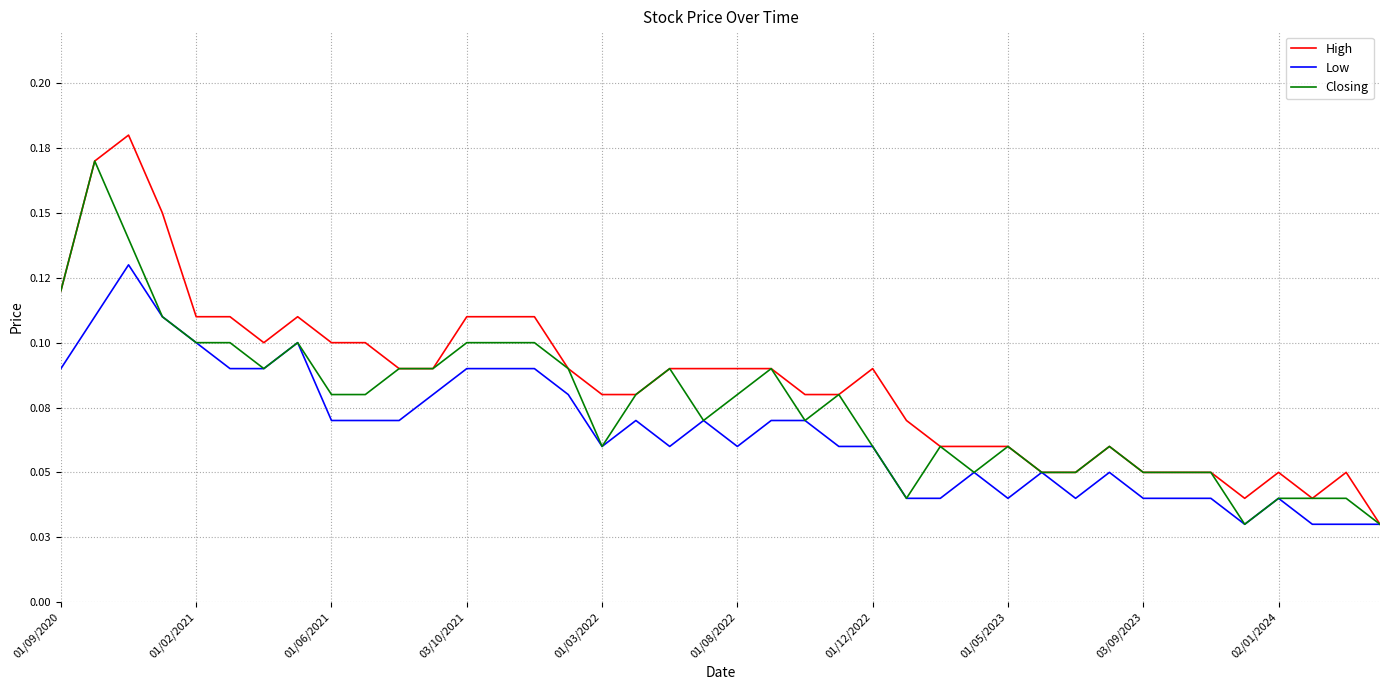

What are all the series names shown in the legend?

High, Low, Closing